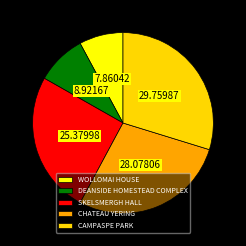

Is there any slice that represents more than half of the pie?

No